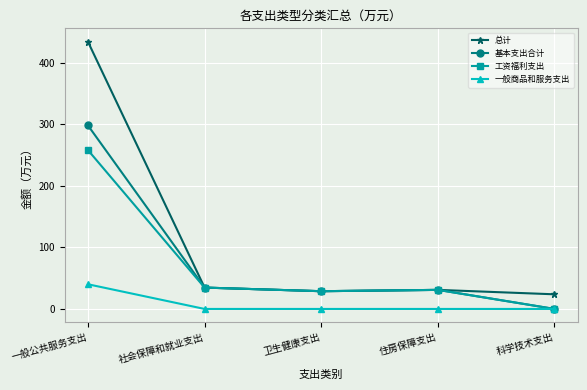

What are all the series names shown in the legend?

总计, 基本支出合计, 工资福利支出, 一般商品和服务支出